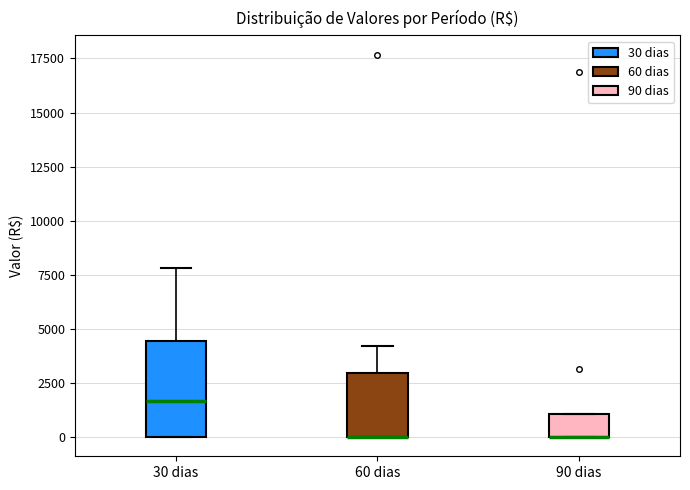

Where does the upper whisker of the box for 60 dias end on the y-axis? The values are not printed on the chart, so give them approximately, as read against the axis.

4000